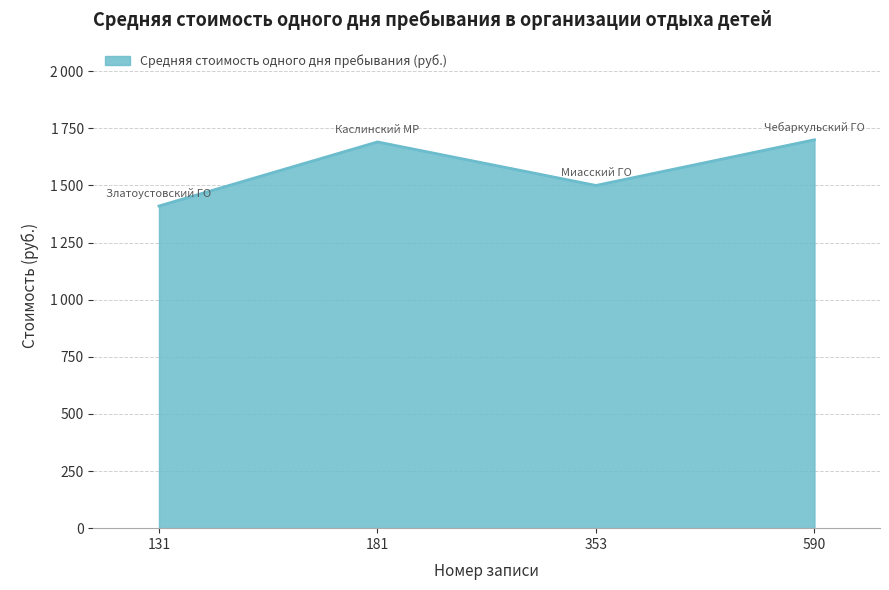

Is this an area chart (filled region under the line)?

Yes